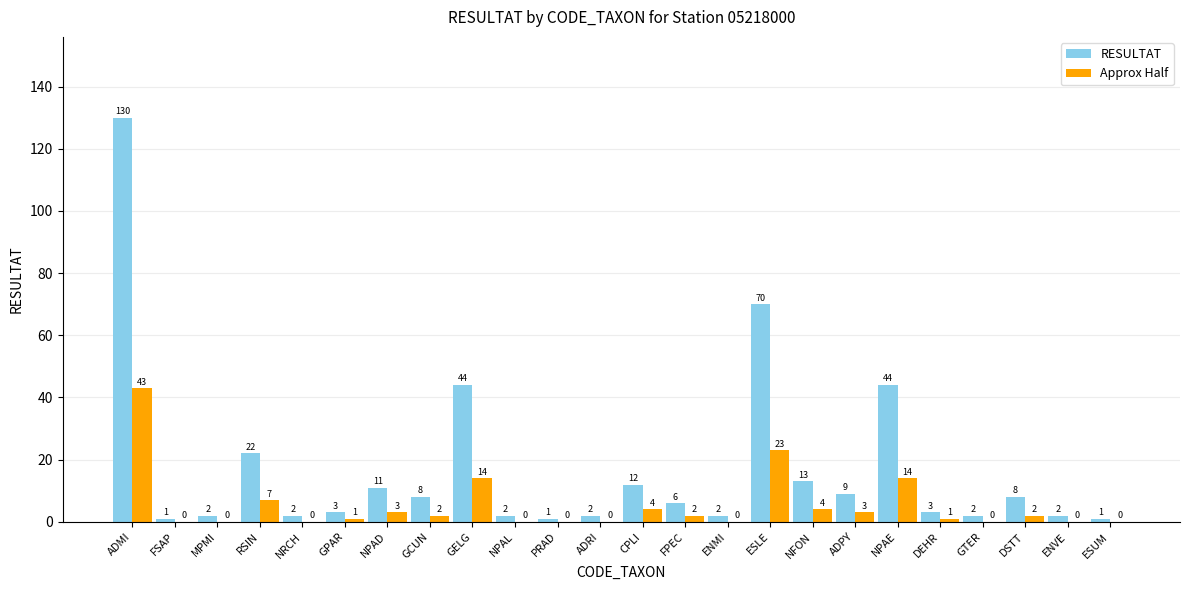

What is the approximate value of RESULTAT at CPLI?

12